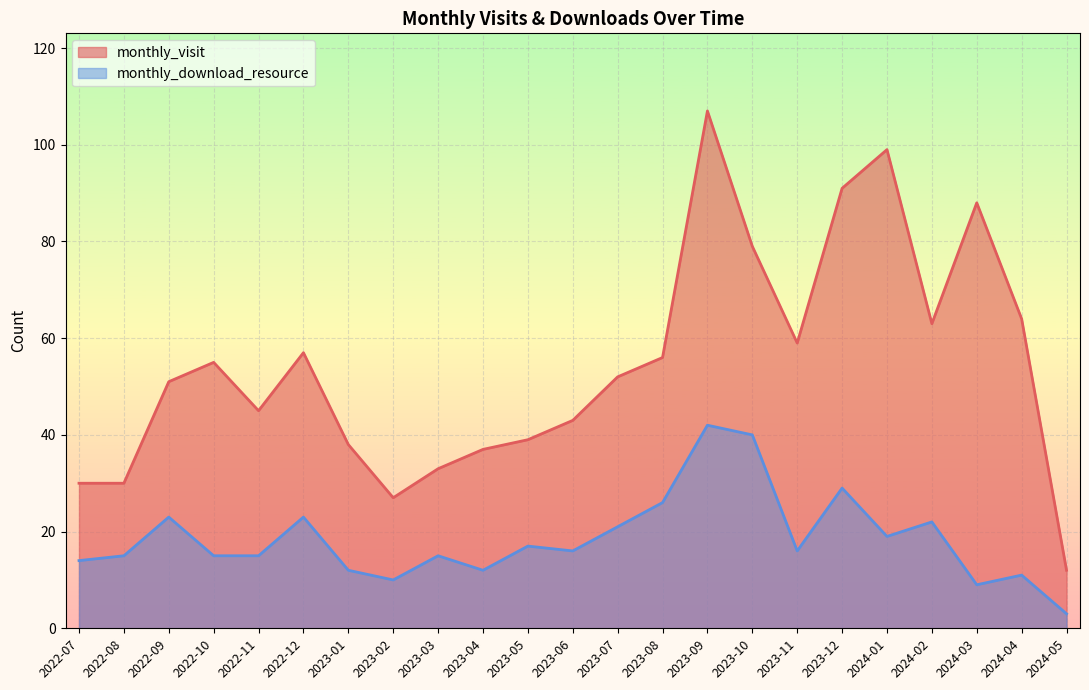

At how many categories does at least one series exceed 70?

5